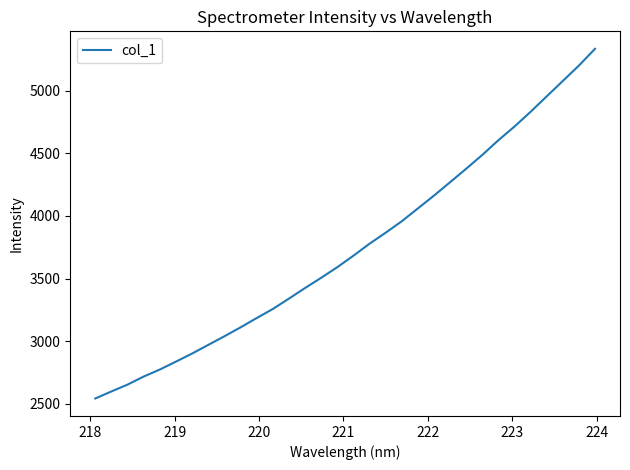

What is the smallest value displayed?

2543.5